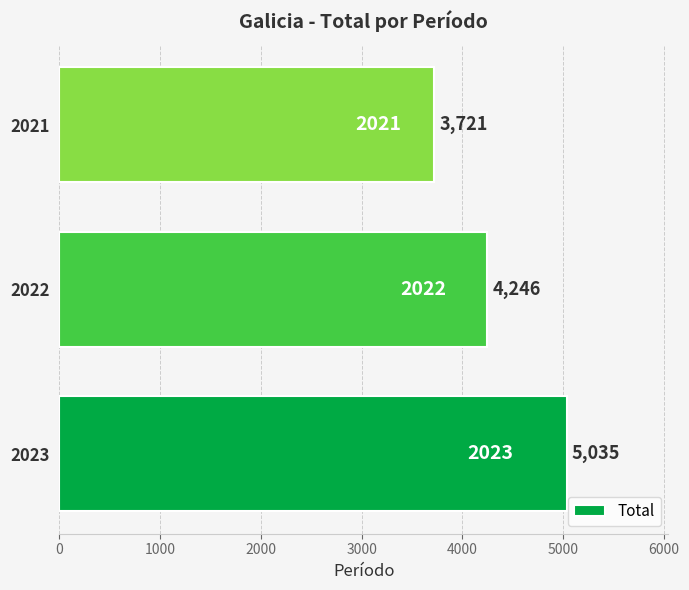

What is the change in value from 2023 to 2021?

-1314